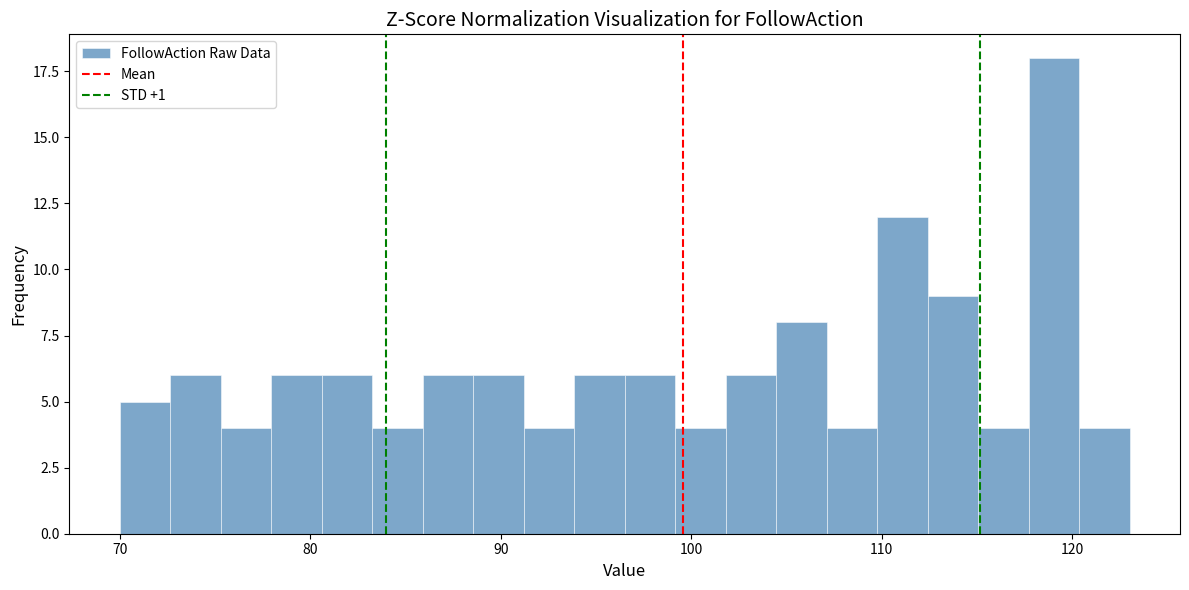

Read against the x-axis, roughly where is the centre of the tallest bar?

119